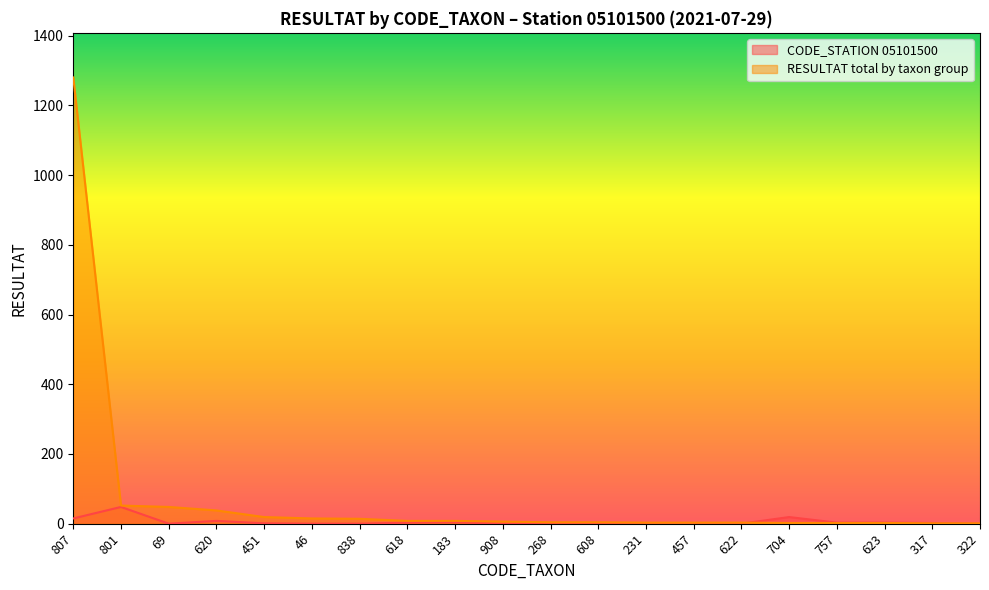

True or false: CODE_STATION 05101500 has more than 0 points higher than both neighbors.

True